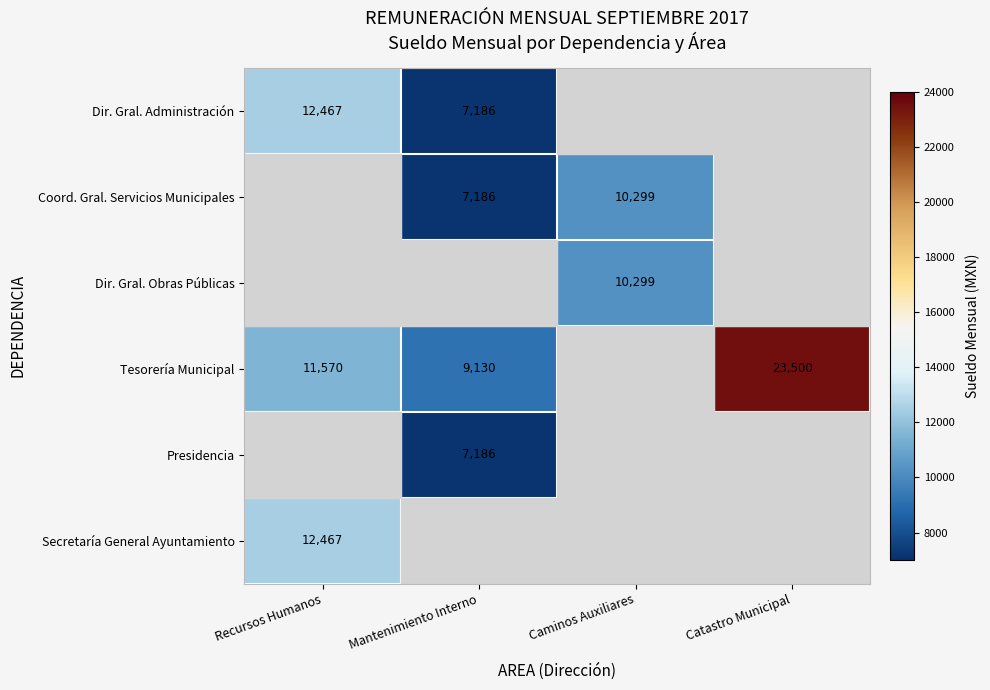

The Coord. Gral. Servicios Municipales series shows 10299 at Caminos Auxiliares. True or false?

True